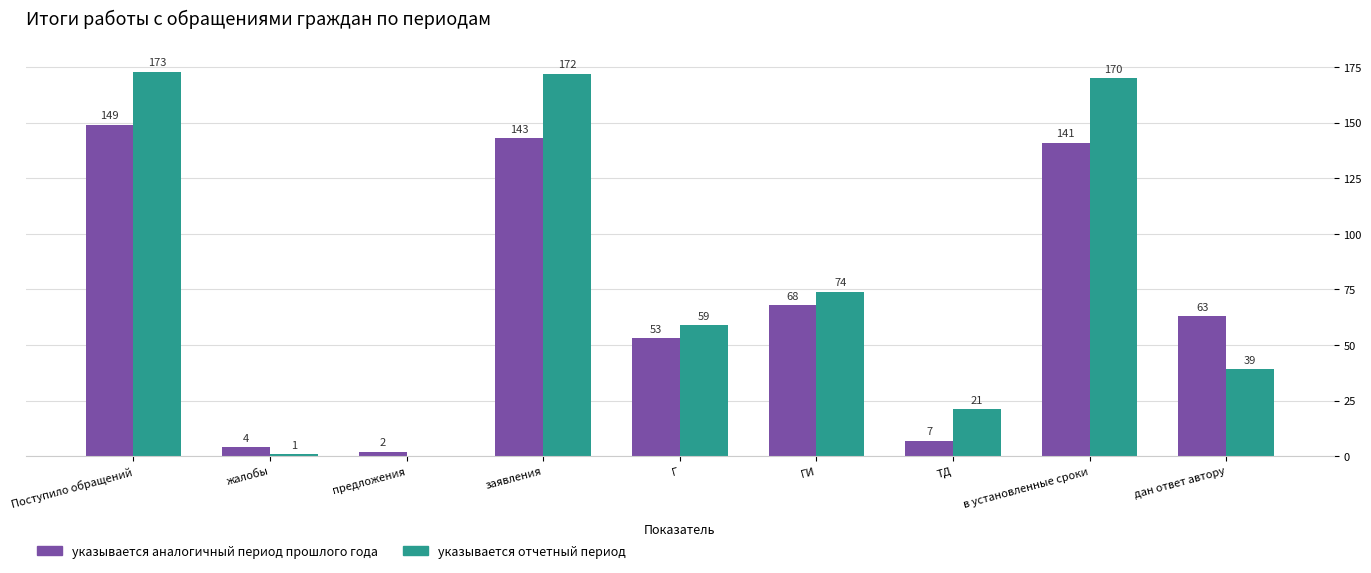

Is the value of указывается аналогичный период прошлого года at дан ответ автору greater than the value of указывается отчетный период at заявления?

No